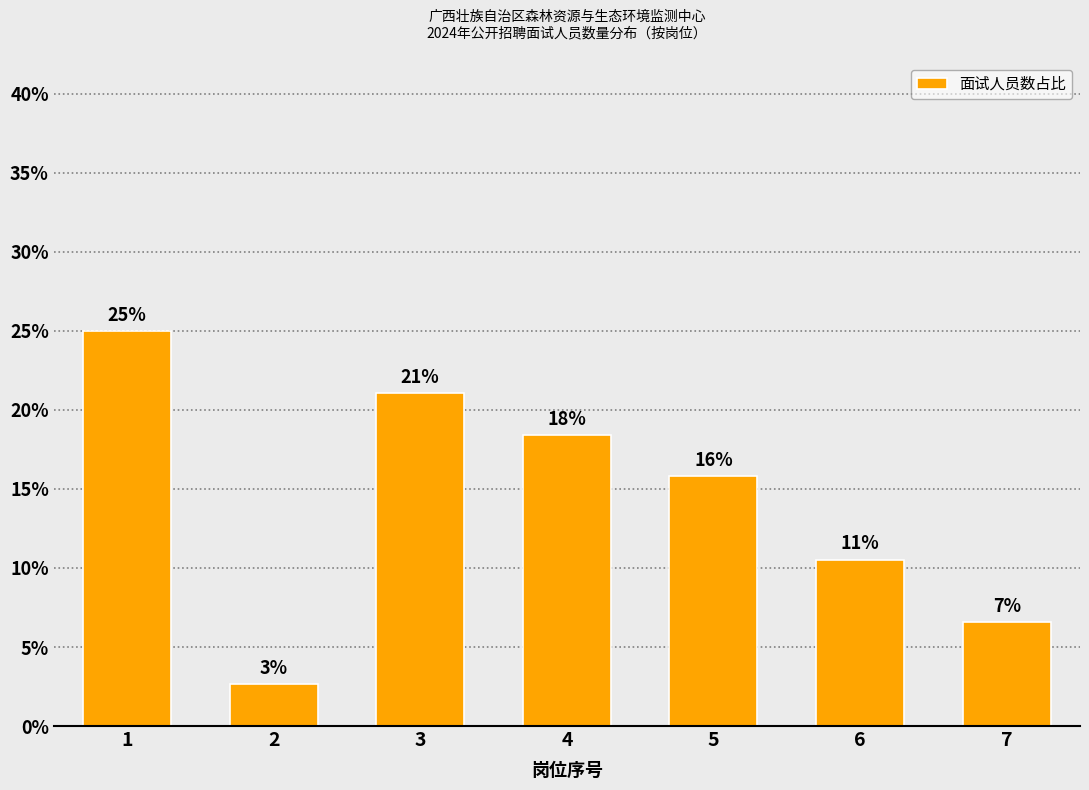

How many bars are there in total?

7